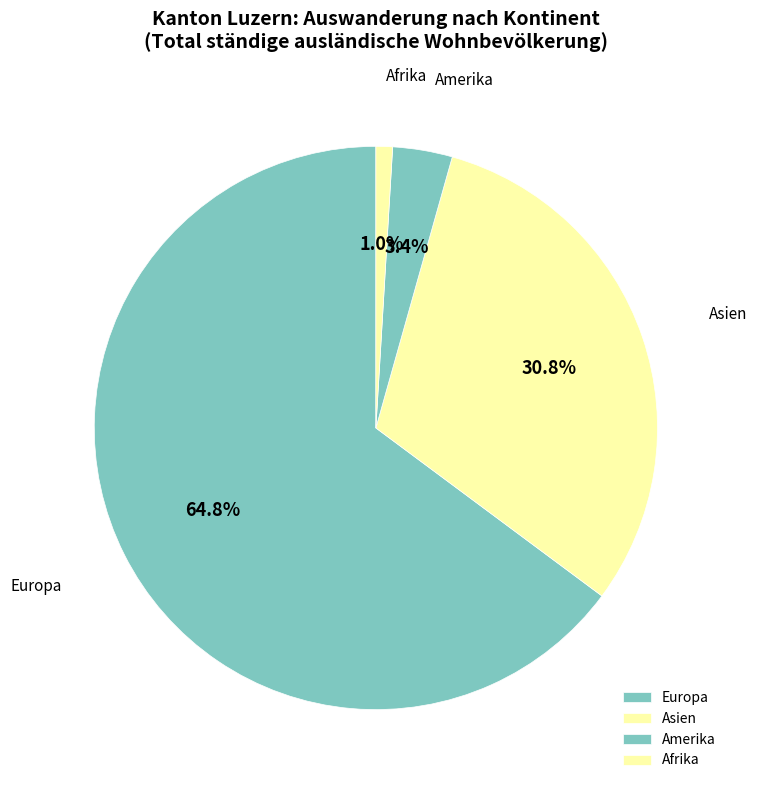

Rank the categories by value from highest to lowest.

Europa, Asien, Amerika, Afrika